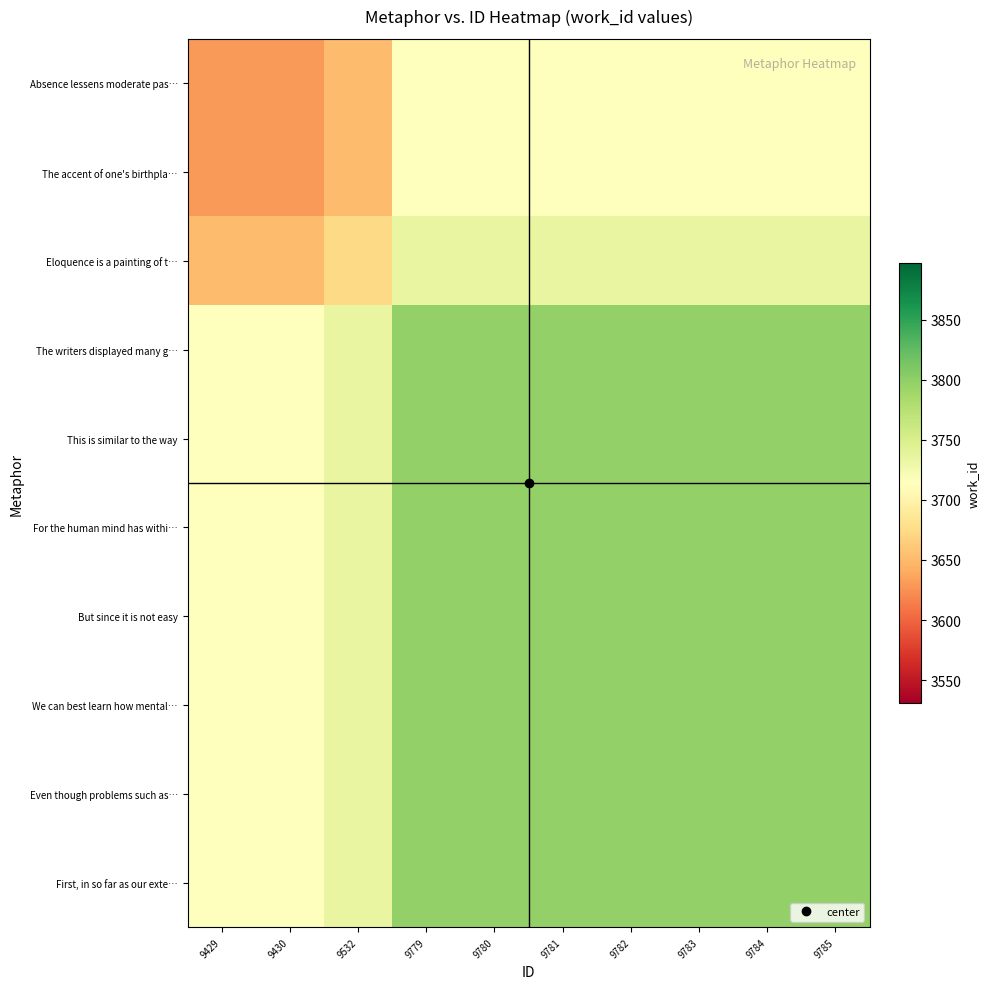

Rank the series at 9781 from lowest to highest value.

Absence lessens moderate pas…, The accent of one's birthpla…, Eloquence is a painting of t…, The writers displayed many g…, This is similar to the way, For the human mind has withi…, But since it is not easy, We can best learn how mental…, Even though problems such as…, First, in so far as our exte…